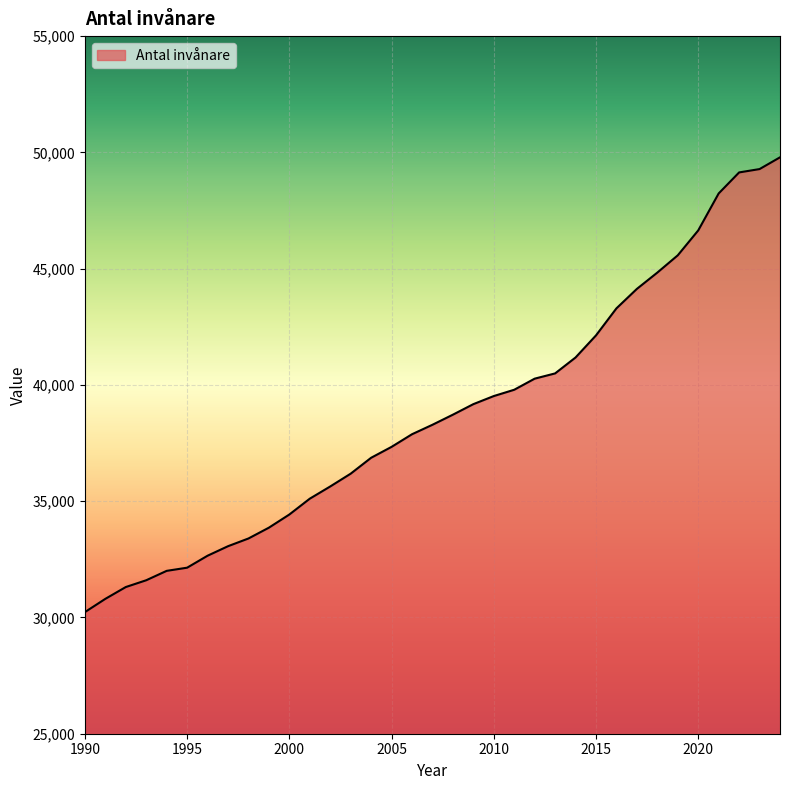

What is the greatest value displayed?

49787